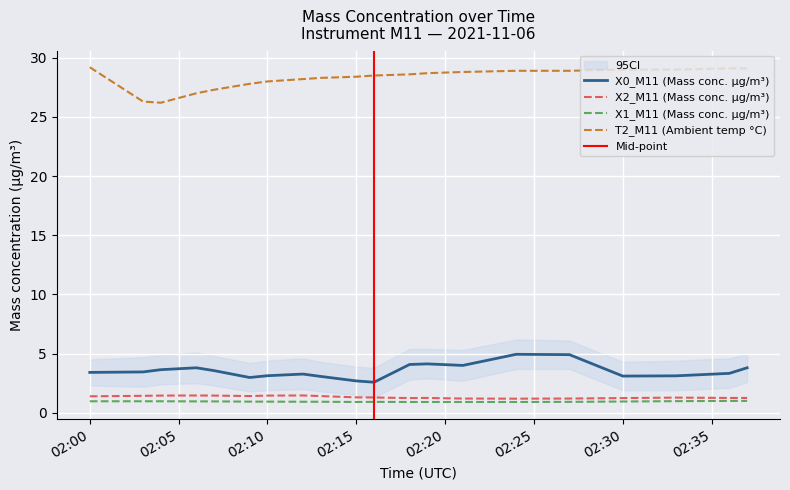

At how many categories does at least one series exceed 9?

20